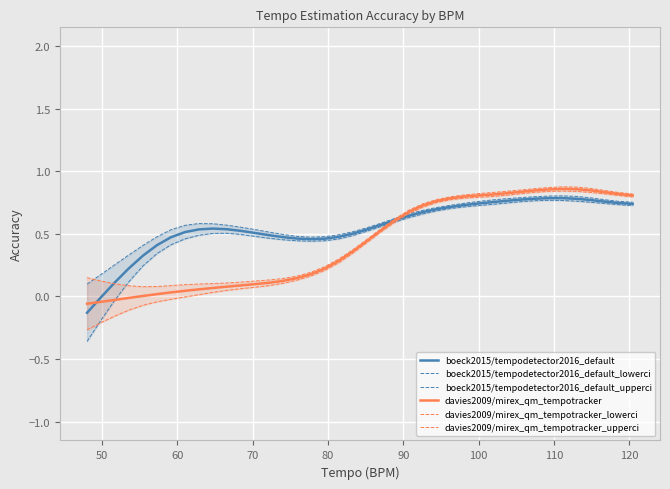

What is the difference between the second highest and second lowest values in the boeck2015/tempodetector2016_default_lowerci series?

1.0